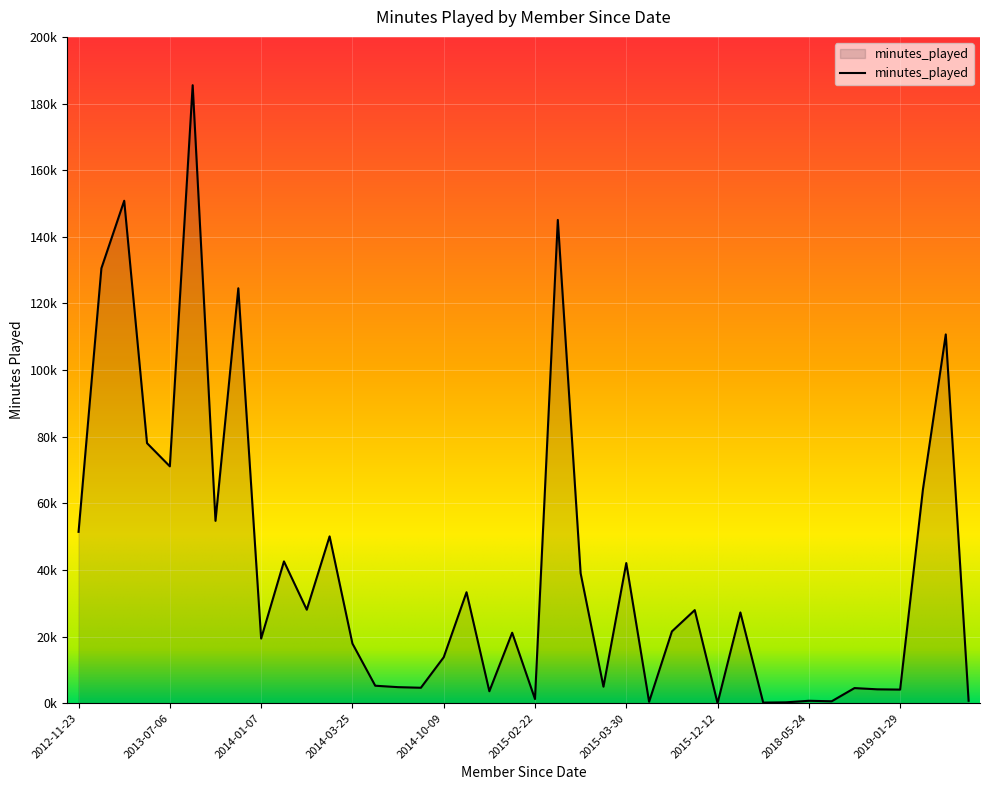

At which category does the data reach its first local valley?

2013-07-06